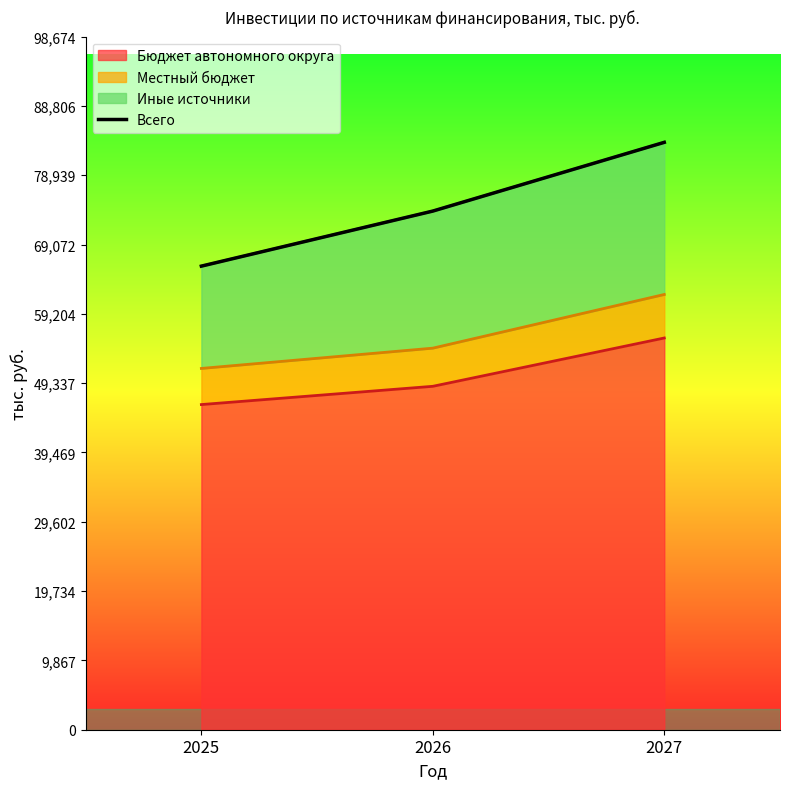

Reading left to right, list all the values displayed in this chart.

65998.4	73837.2	83622.4